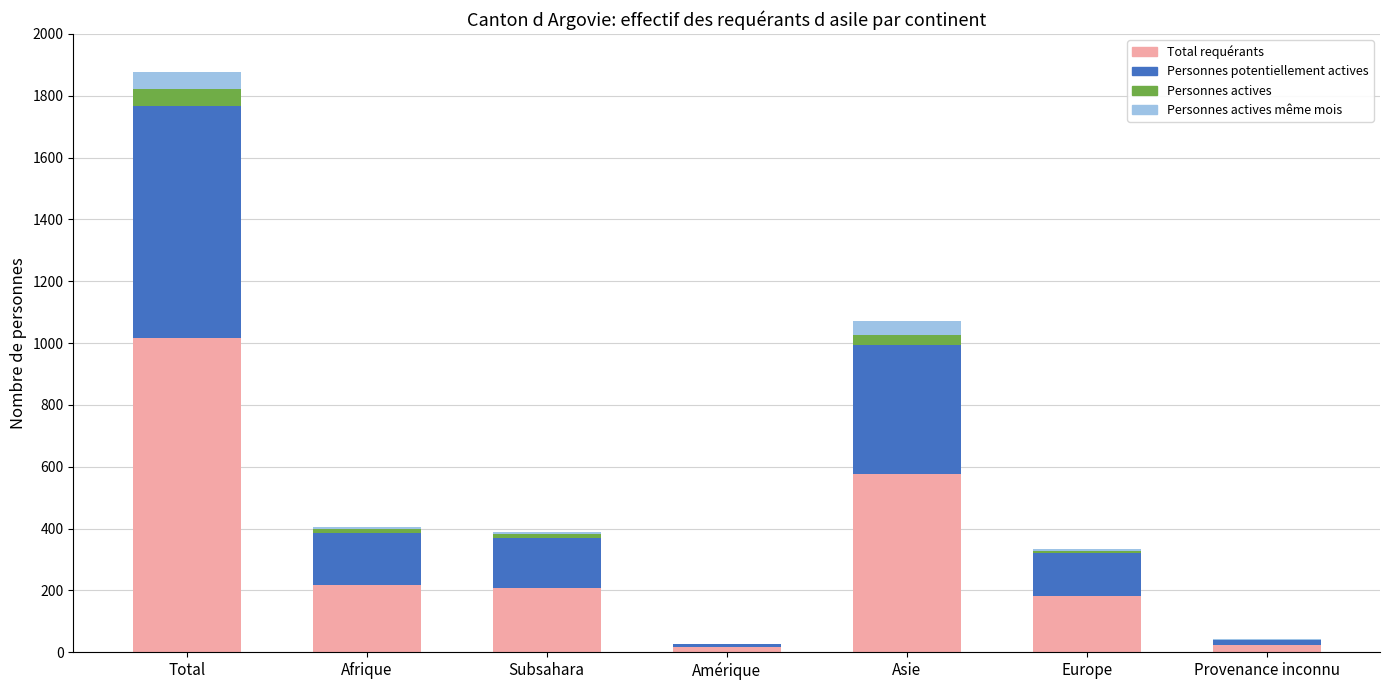

The value of Total requérants at Europe is 313. True or false?

False